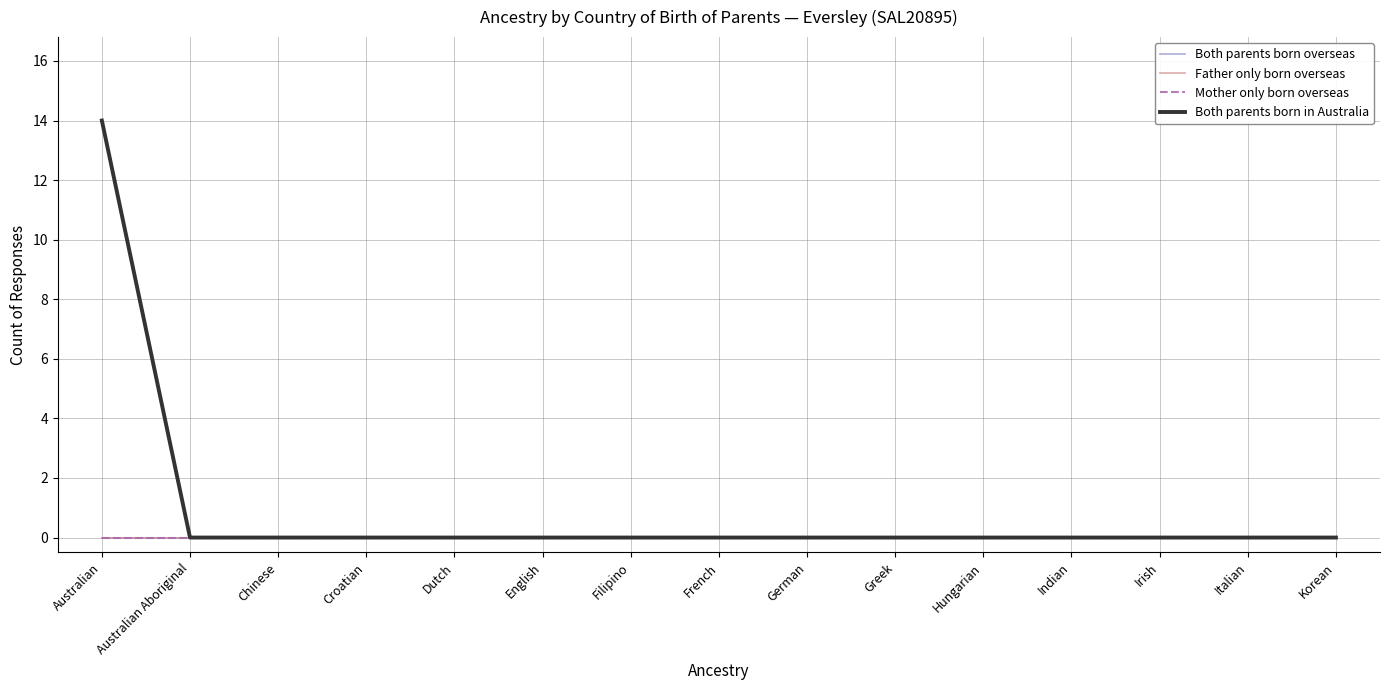

Does the chart display data point markers on the line(s)?

No